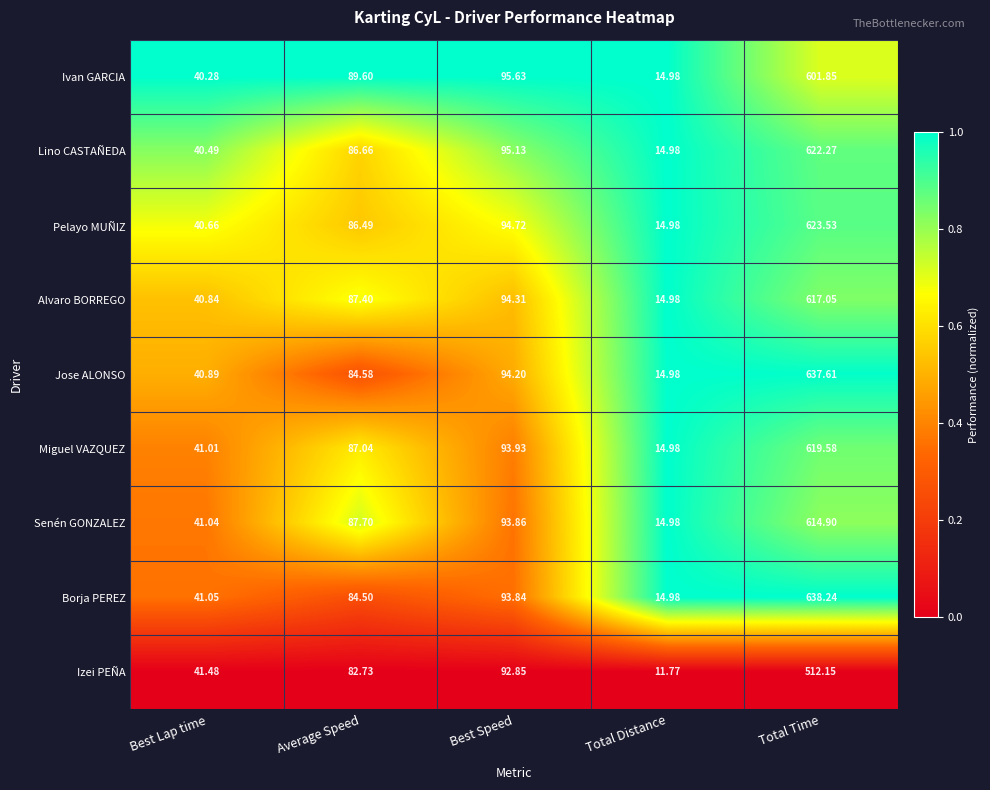

At Total Time, list the series in order from smallest to largest.

Izei PEÑA, Ivan GARCIA, Senén GONZALEZ, Alvaro BORREGO, Miguel VAZQUEZ, Lino CASTAÑEDA, Pelayo MUÑIZ, Jose ALONSO, Borja PEREZ